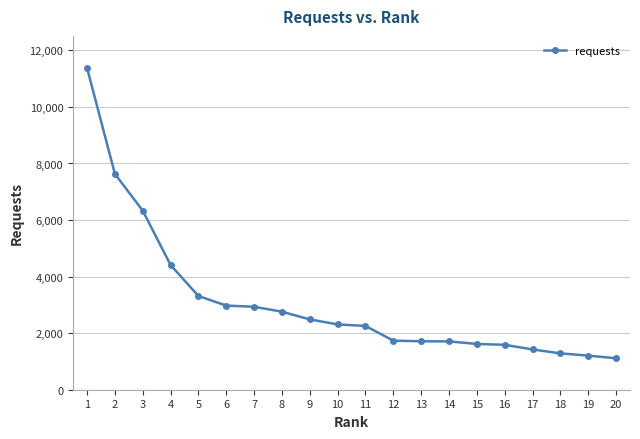

What is the value of the 19th point from the left?

1205